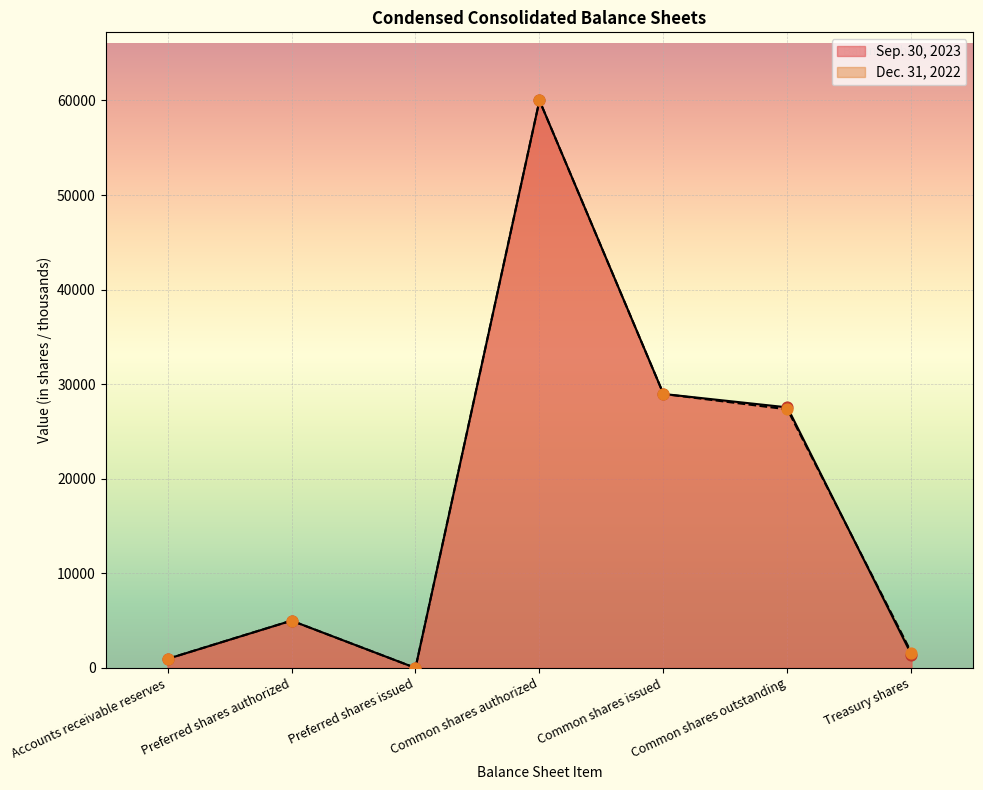

Which series contains the highest Y value?

Sep. 30, 2023